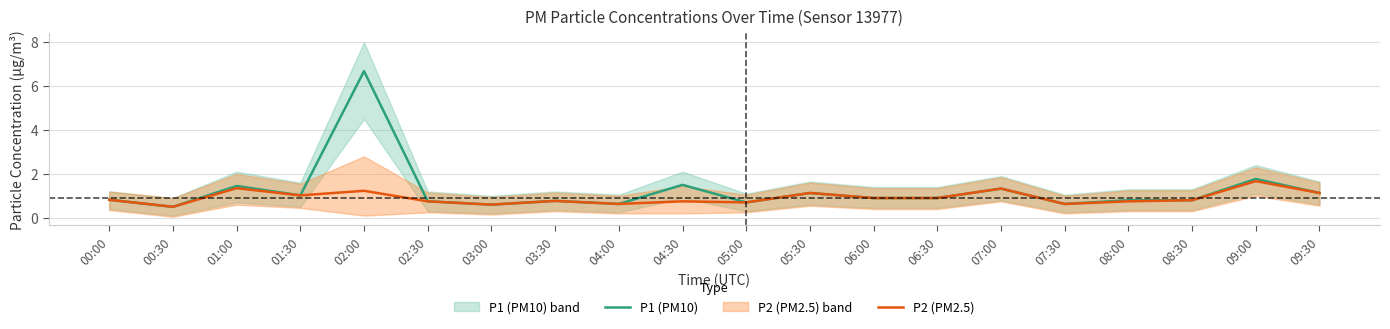

Rank the series at 09:30 from highest to lowest value.

P1 (PM10), P2 (PM2.5)